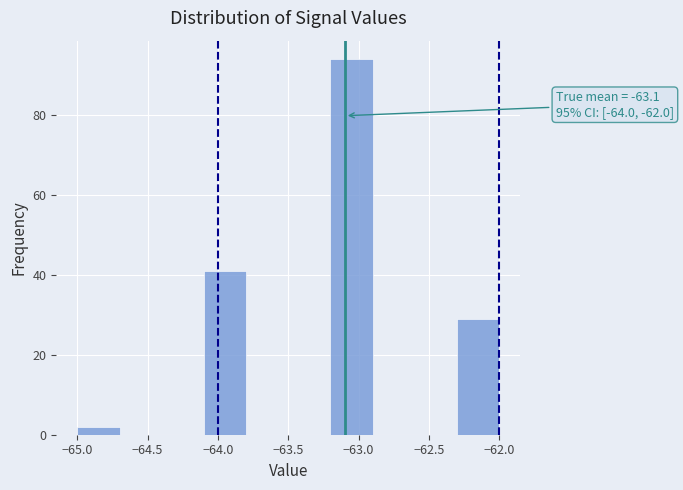

Over which range of the x-axis is the bar tallest?

-63.2 to -62.9